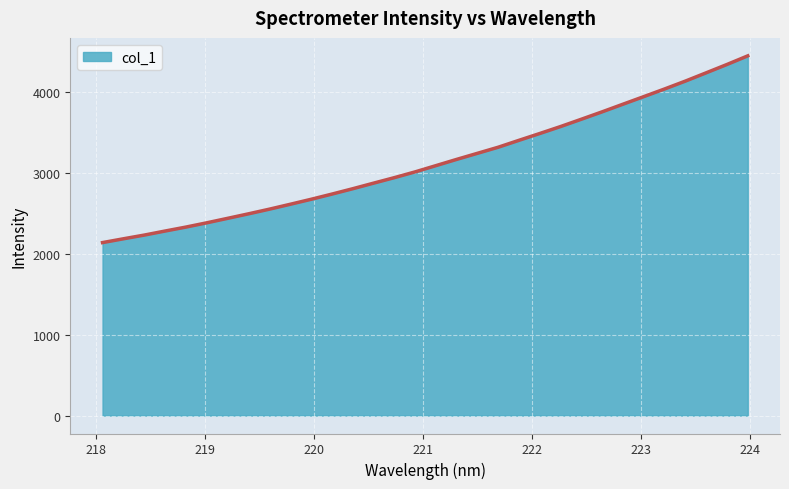

What is the maximum value shown in the chart?

4449.2